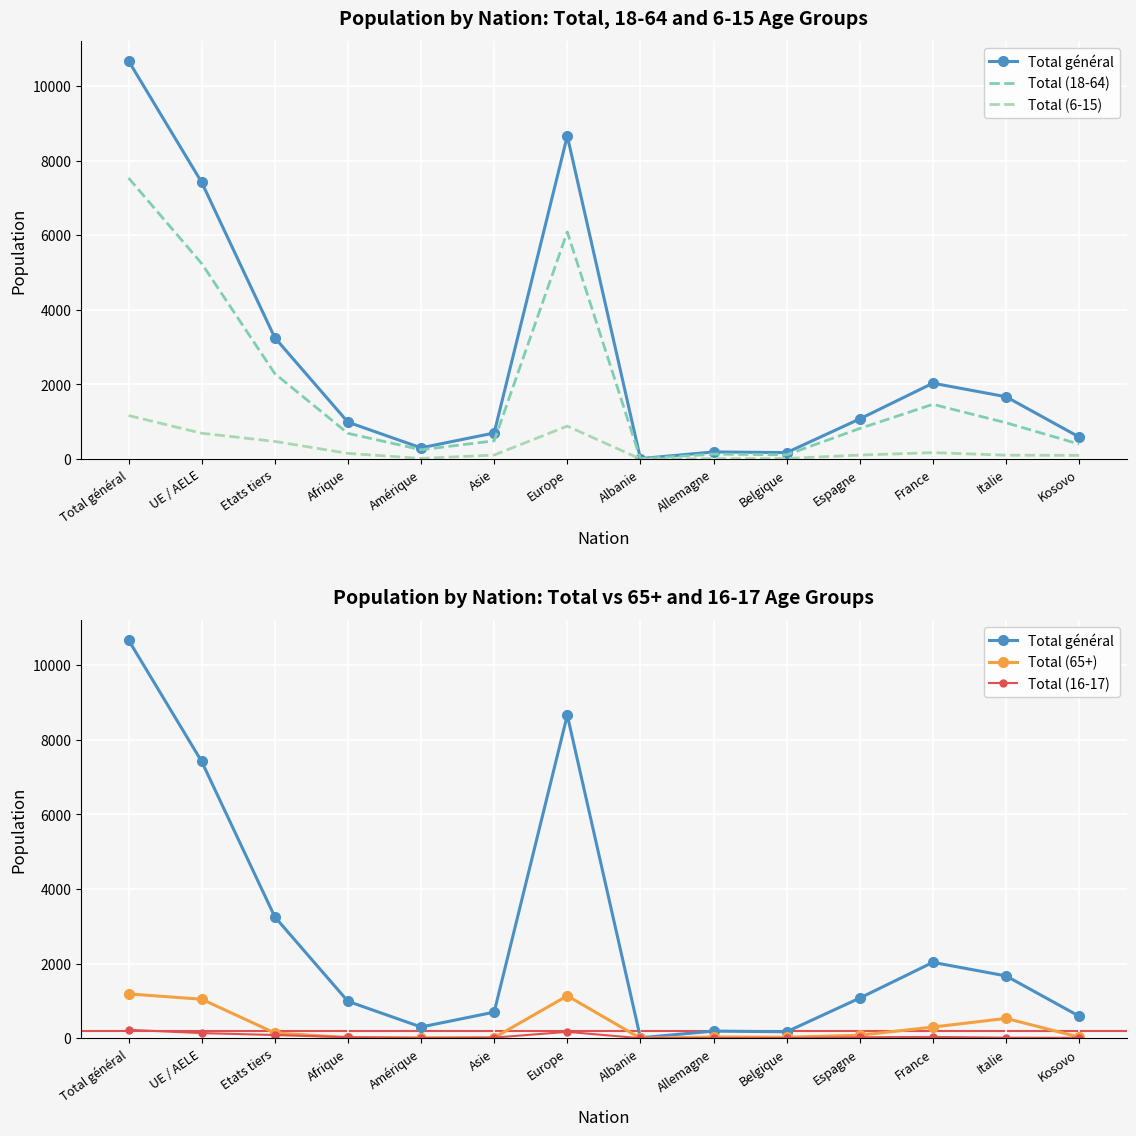

What is the approximate value of Total (6-15) at France, to the nearest 100?

200